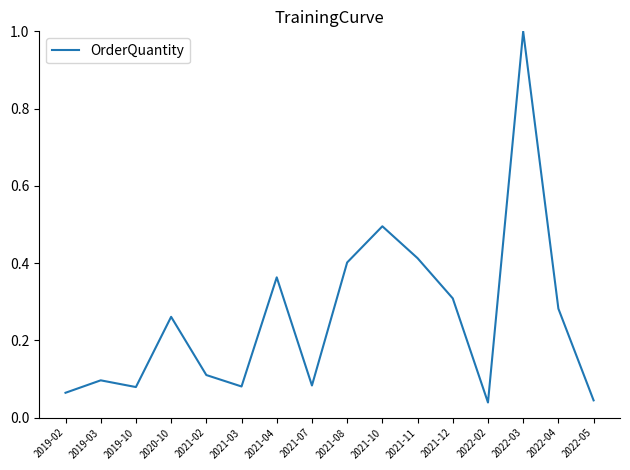

What is the difference between the maximum and minimum values?

1.0